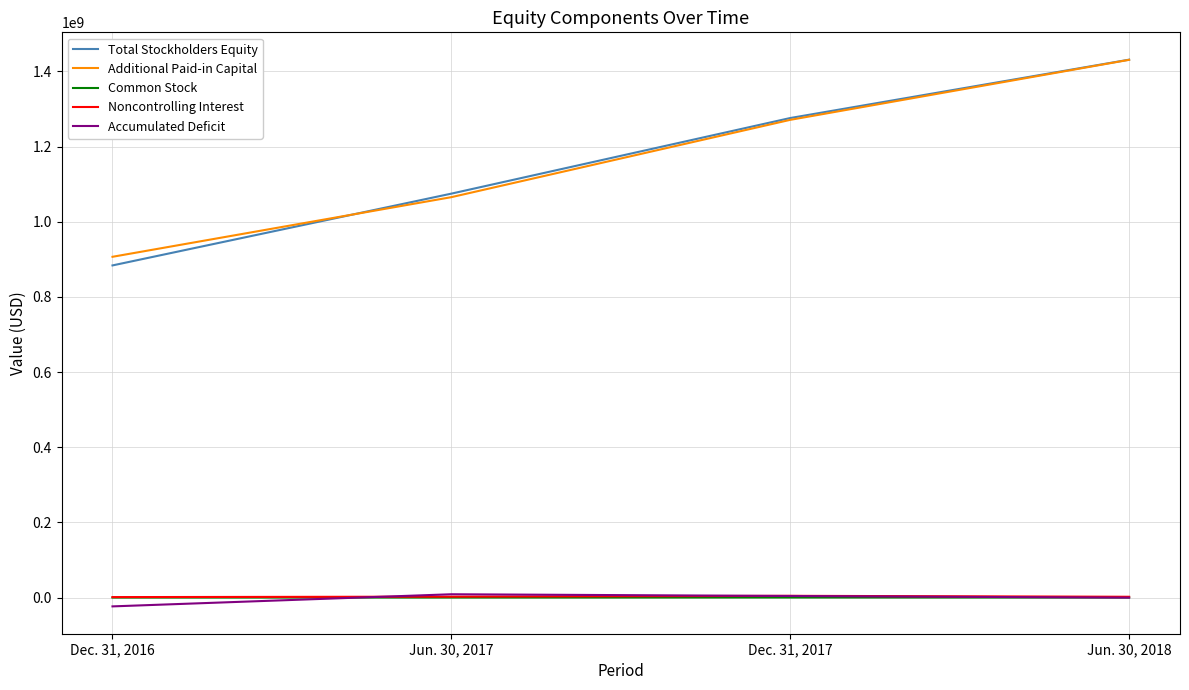

What is the maximum value shown in the chart?

1431124000